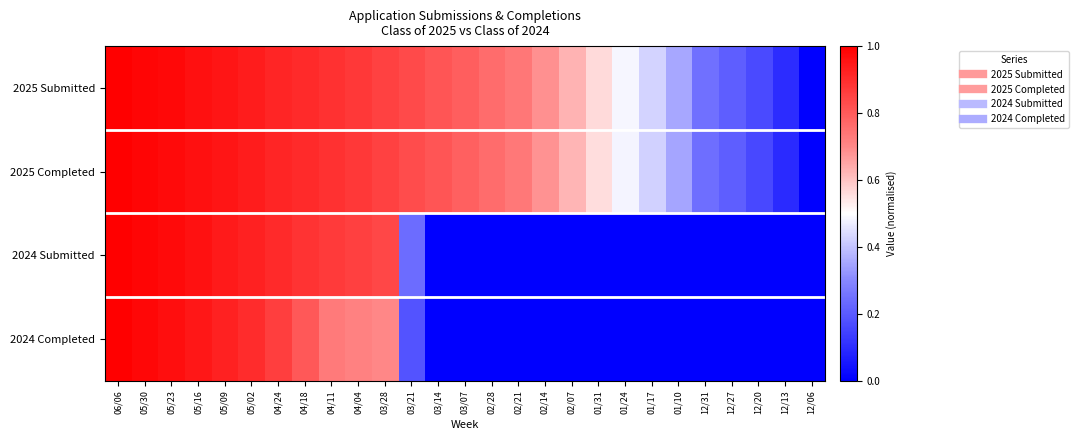

Which series has the widest spread of values?

2025 Submitted